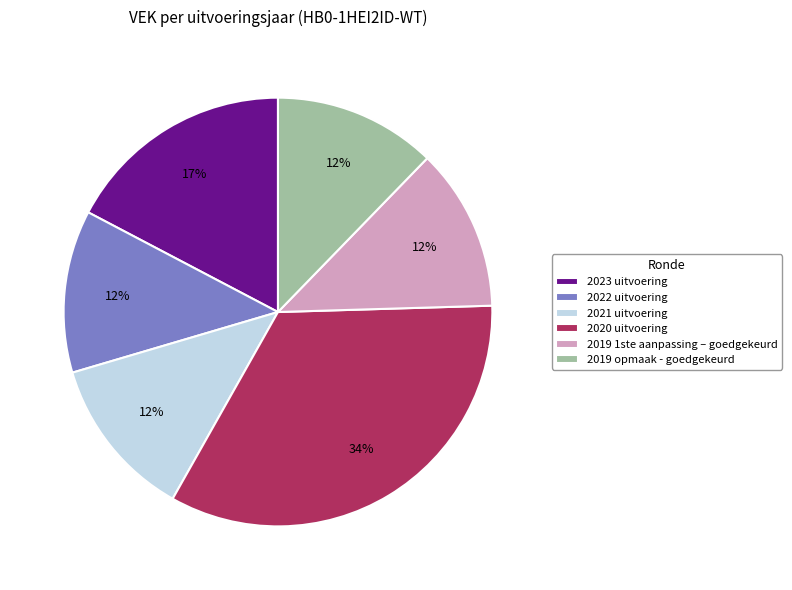

Which category has the biggest portion of the pie?

2020 uitvoering